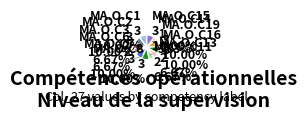

How many slices are in this pie chart?

12